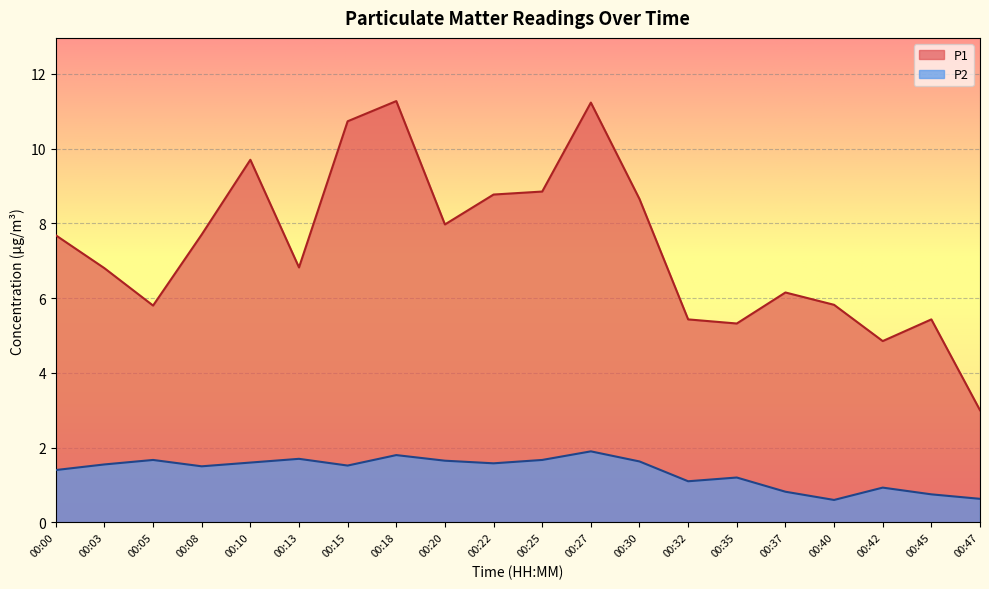

True or false: P2 and P1 cross at least once.

False